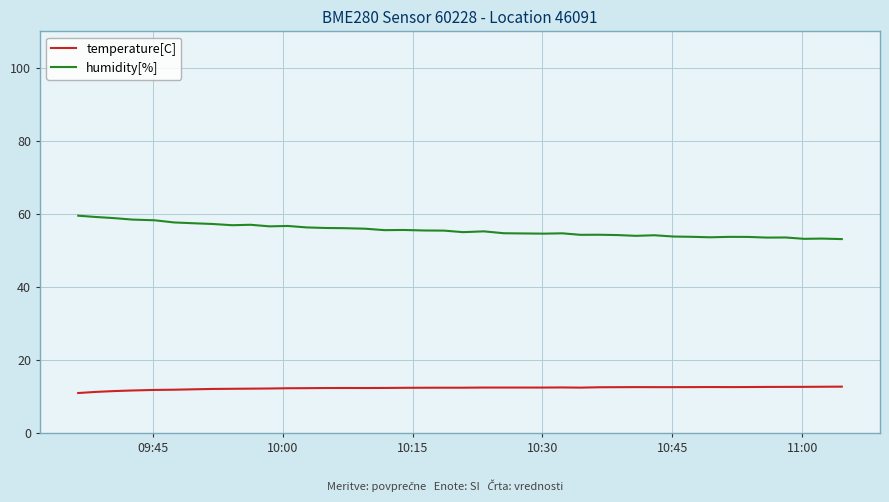

Which series has the largest total across all categories?

humidity[%]